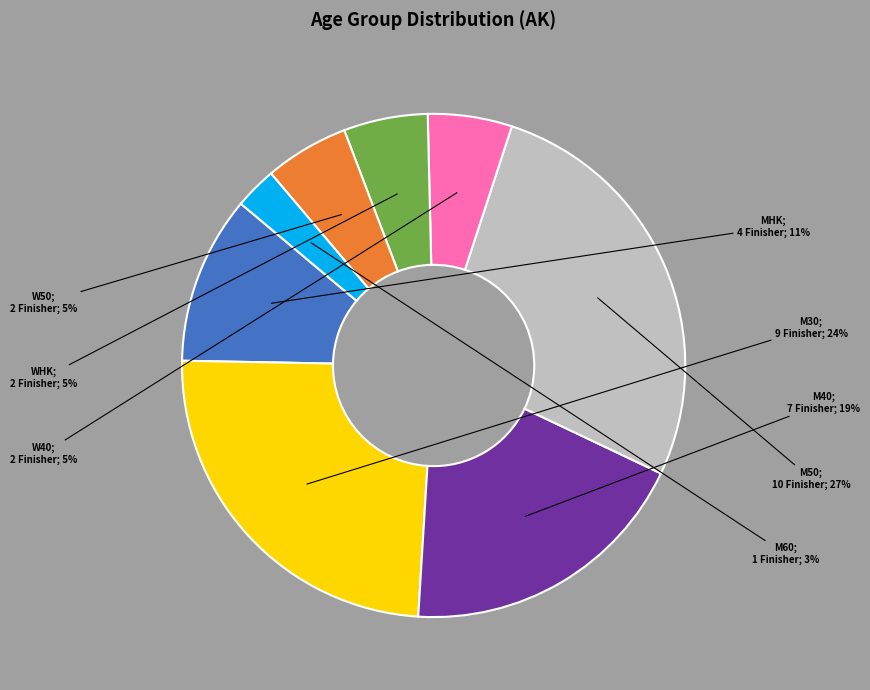

Is there any slice that represents more than half of the pie?

No